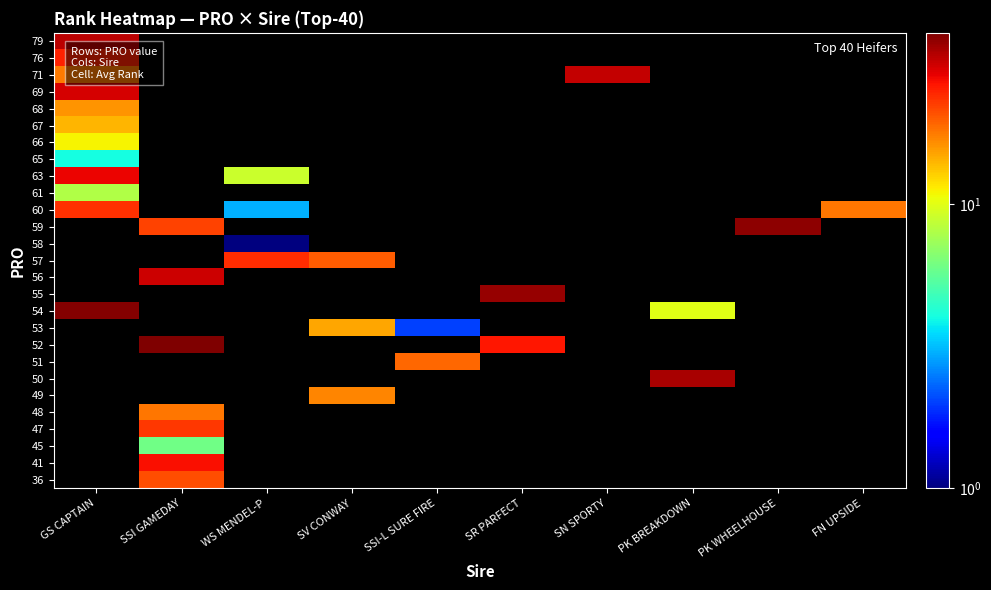

Rank the series by their average value, from highest to lowest.

36, 41, 45, 47, 48, 49, 50, 51, 52, 53, 54, 55, 56, 57, 58, 59, 60, 61, 63, 65, 66, 67, 68, 69, 71, 76, 79